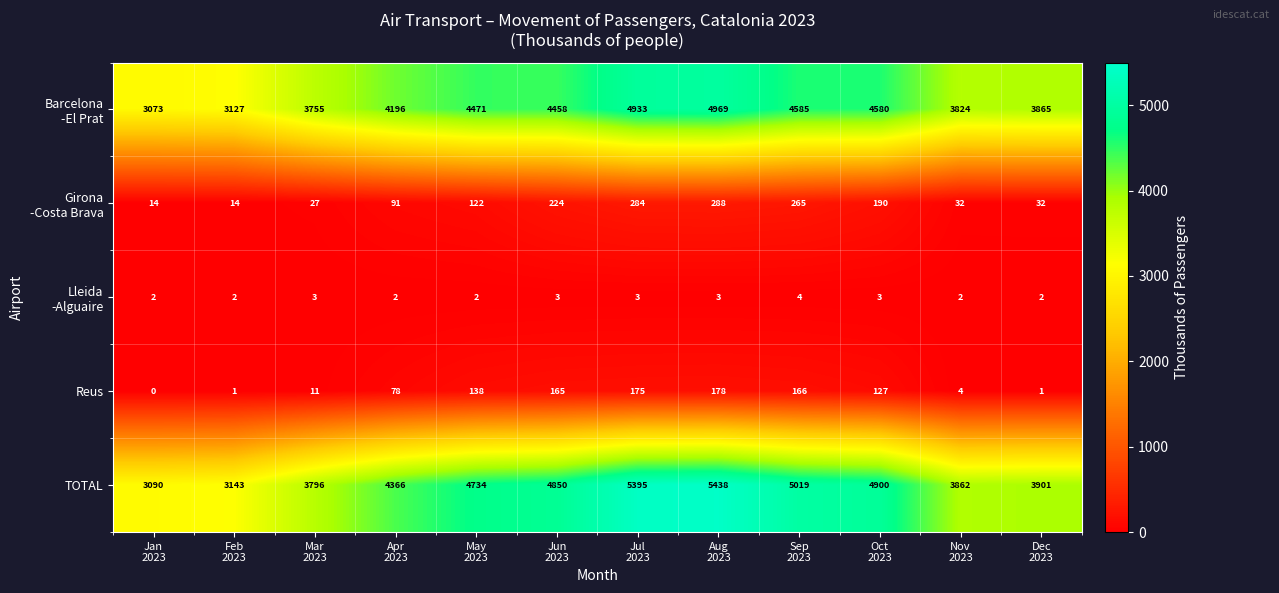

What is the greatest value displayed?

5438